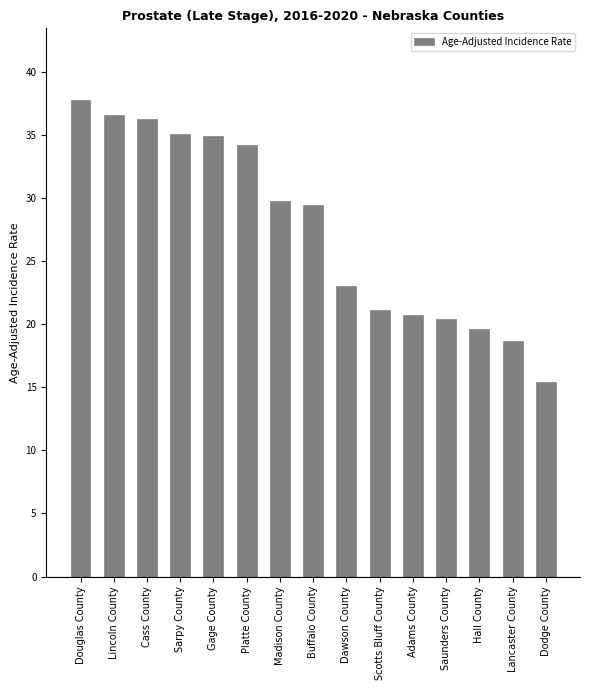

The value at Platte County is 34.2. True or false?

True